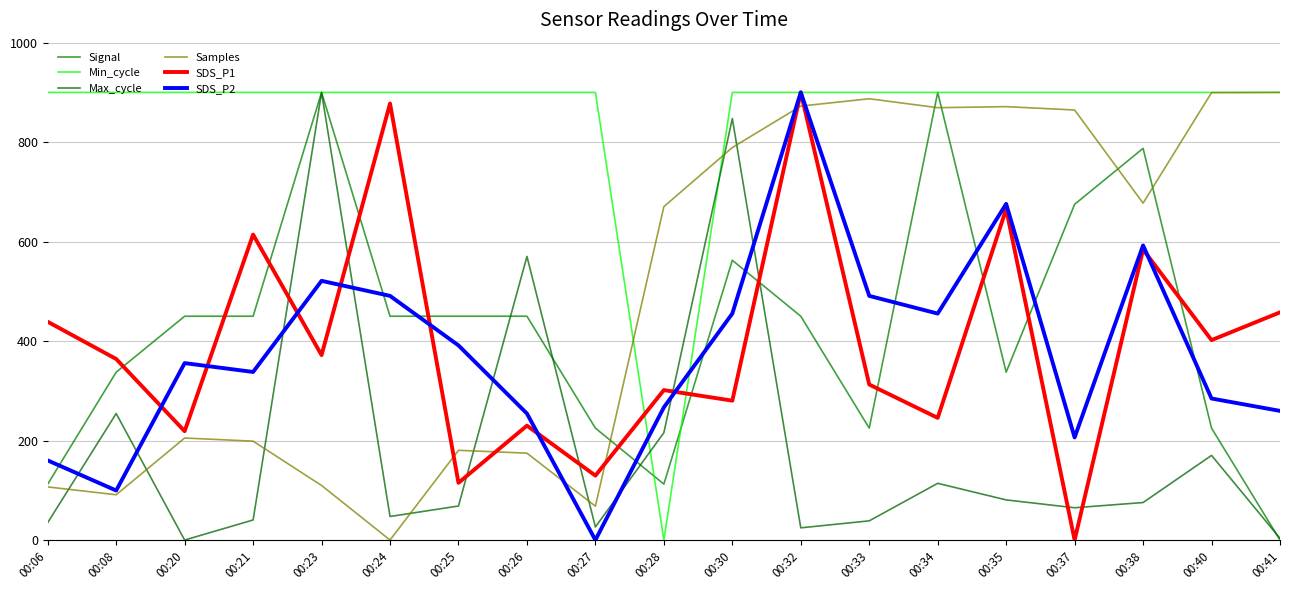

What is the difference between the highest and lowest values at 00:24?

900.0